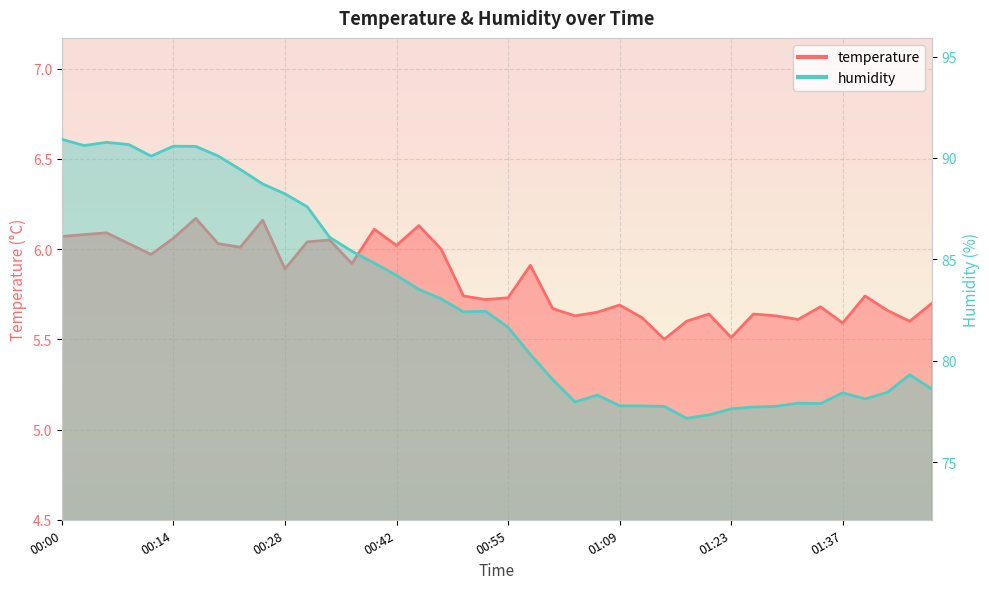

At which category is the sum across all series the highest?

00:00